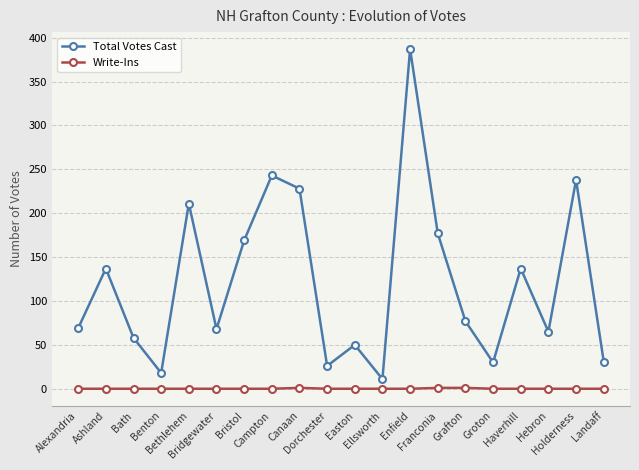

Rank the series by their maximum value, from lowest to highest.

Write-Ins, Total Votes Cast